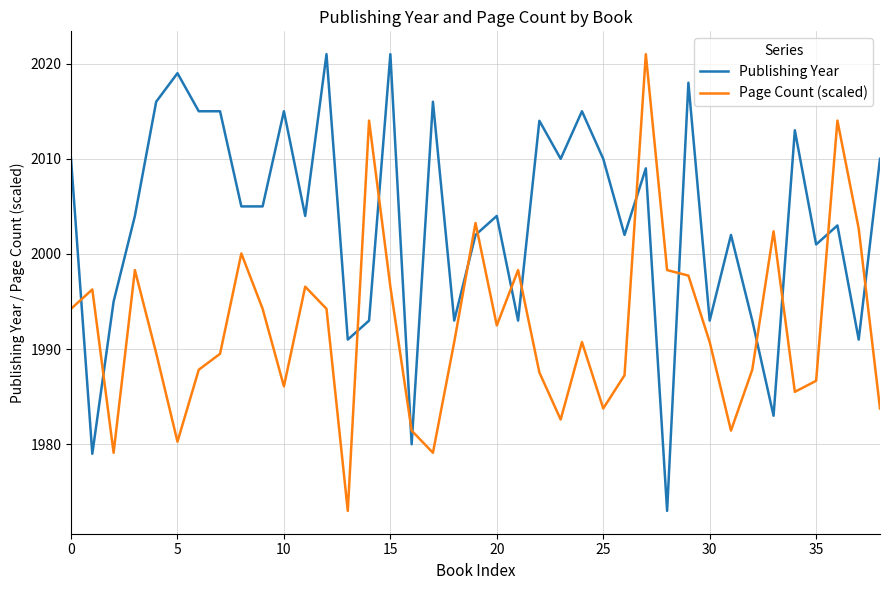

What is the highest value of the Page Count (scaled) series?

2021.0